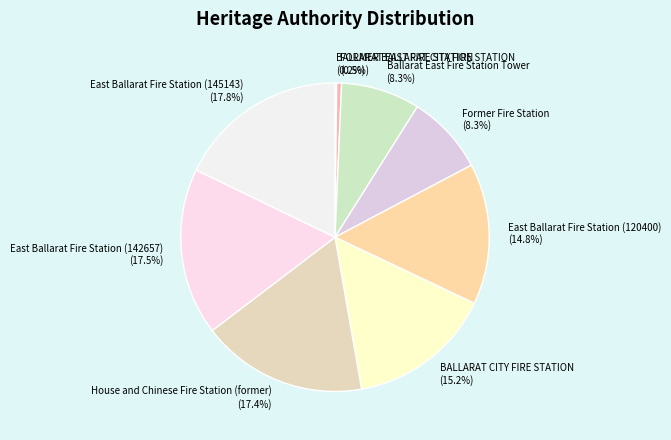

What is the ratio of the value at BALLARAT CITY FIRE STATION to the value at East Ballarat Fire Station (120400)?

1.0